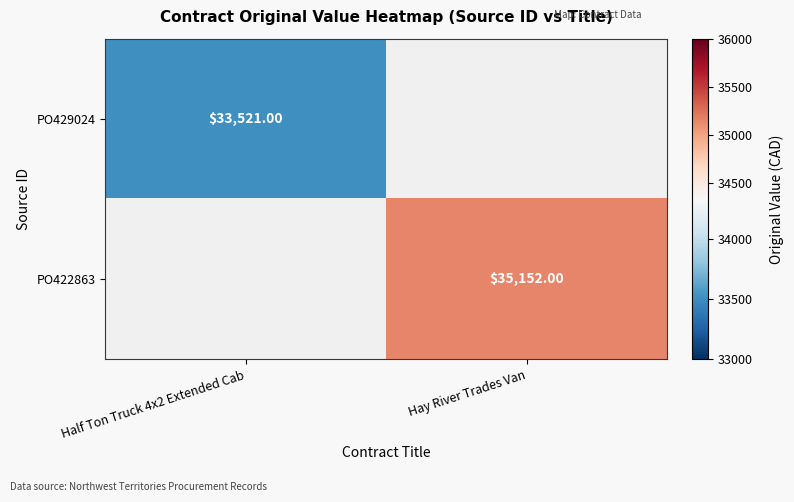

Count the number of data series in this chart.

2